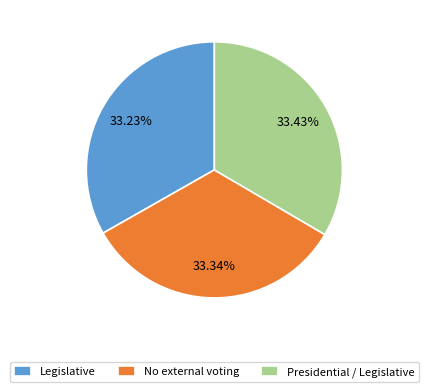

What portion of the pie excludes Legislative?

66.8%